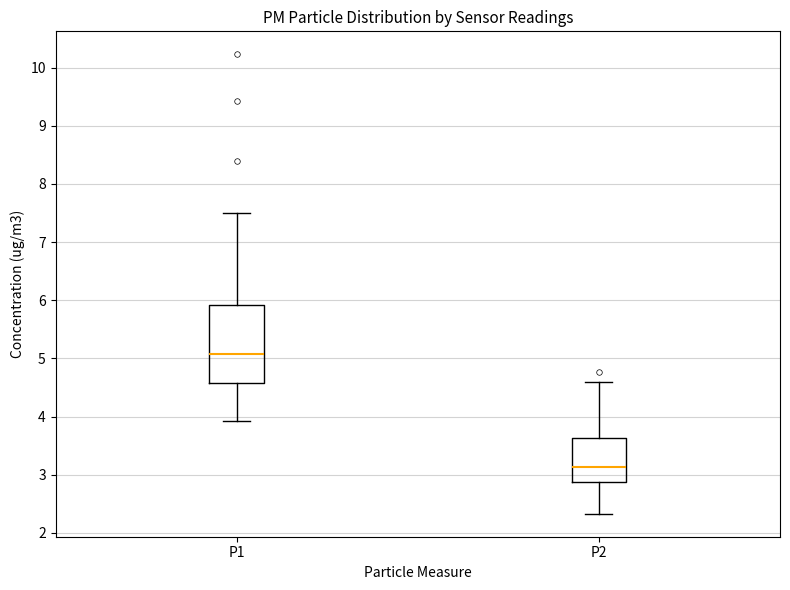

Reading left to right, read every box against the y-axis: the position of its median line, the range the box covers, and the ends of its whiskers. The values are not printed on the chart, so give them approximately, as read against the axis.

P1: median 5.1, box 4.6 to 5.9, whiskers 3.9 to 7.5
P2: median 3.1, box 2.9 to 3.6, whiskers 2.3 to 4.6